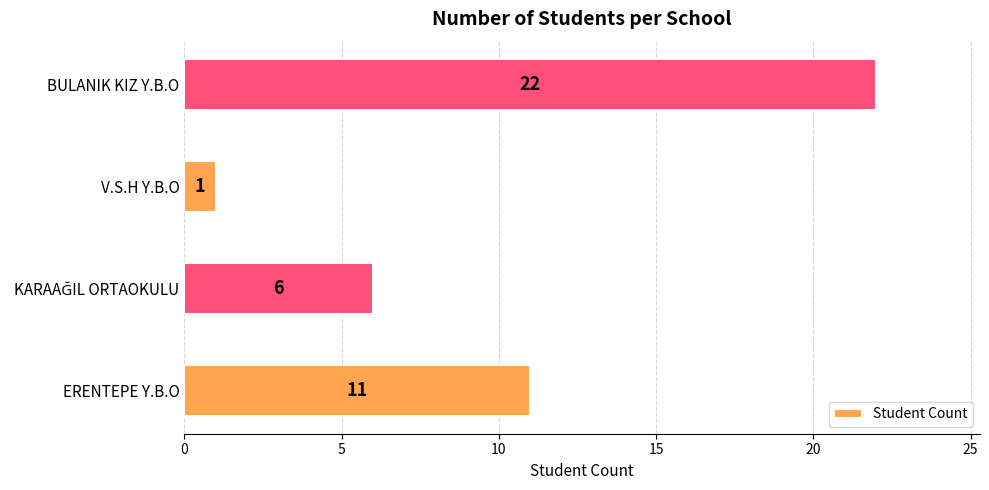

What is the smallest value displayed?

1